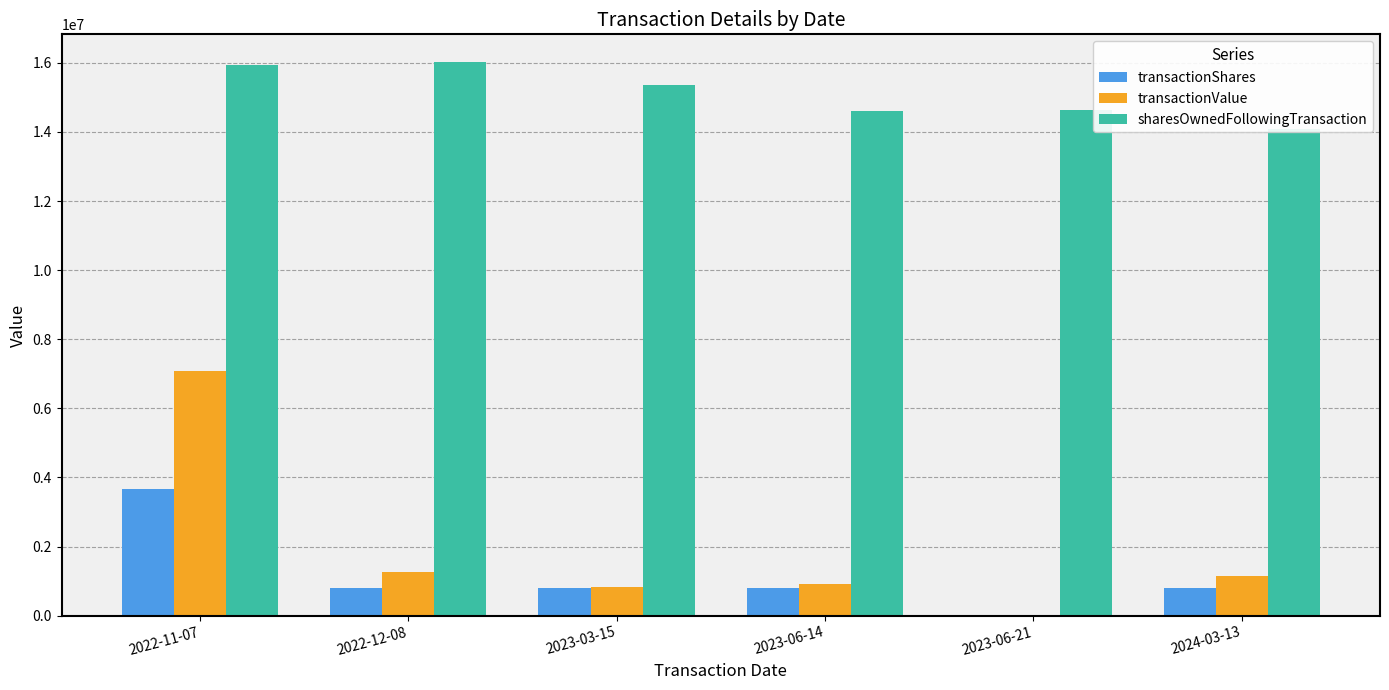

What is the difference between the highest and lowest values at 2022-11-07?

12277434